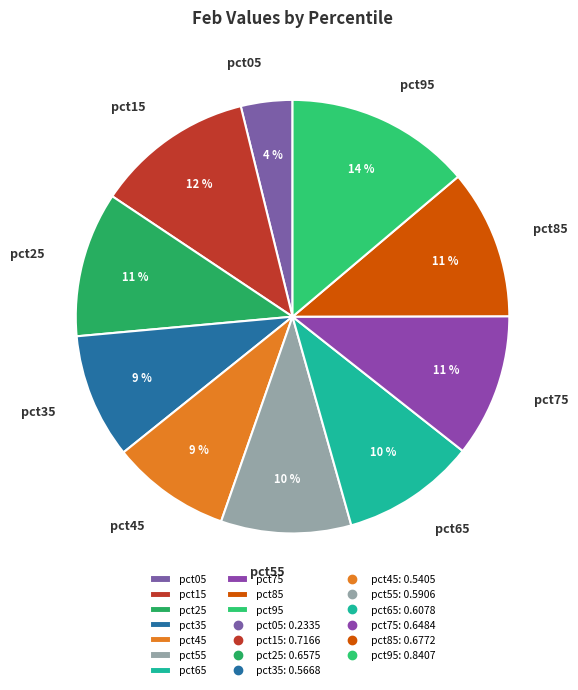

How many slices are in this pie chart?

10